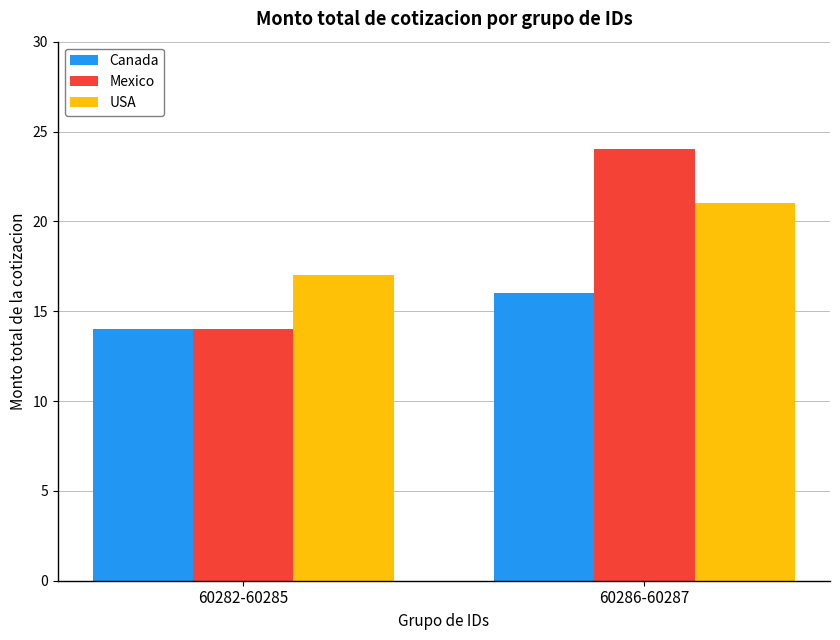

Reading left to right, transcribe all the data shown in this chart.

Canada: 14	16
Mexico: 14	24
USA: 17	21